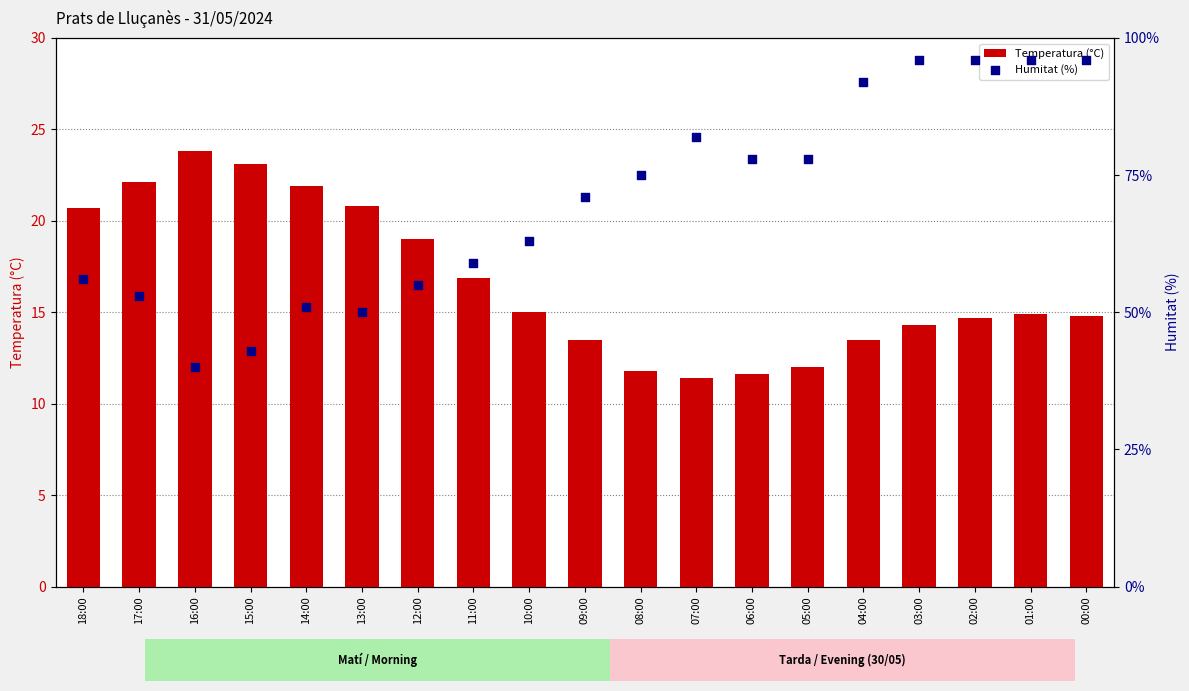

What are all the series names shown in the legend?

Temperatura (°C), Humitat (%)